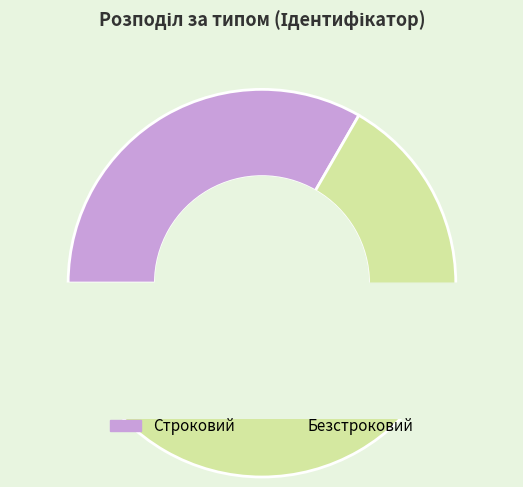

What percentage do Безстроковий and Строковий together represent?

100.0%